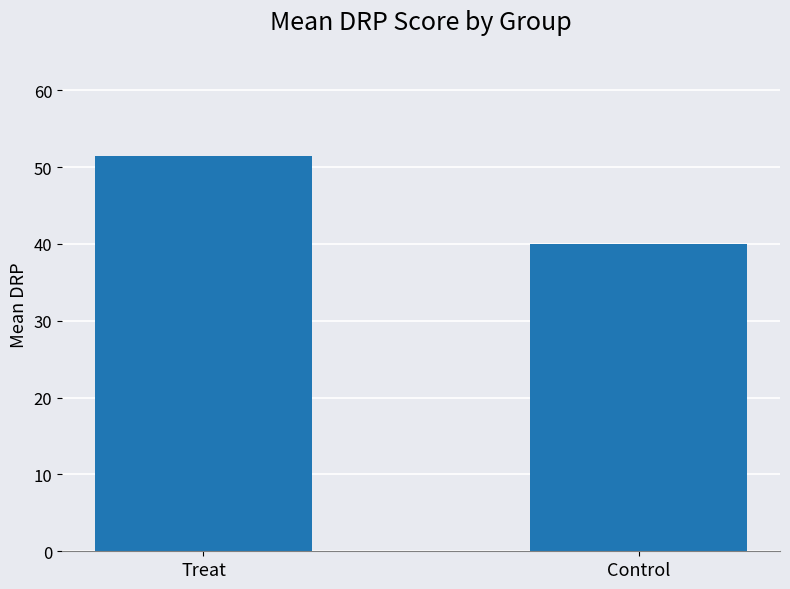

What is the value of the 2nd bar from the left?

40.0